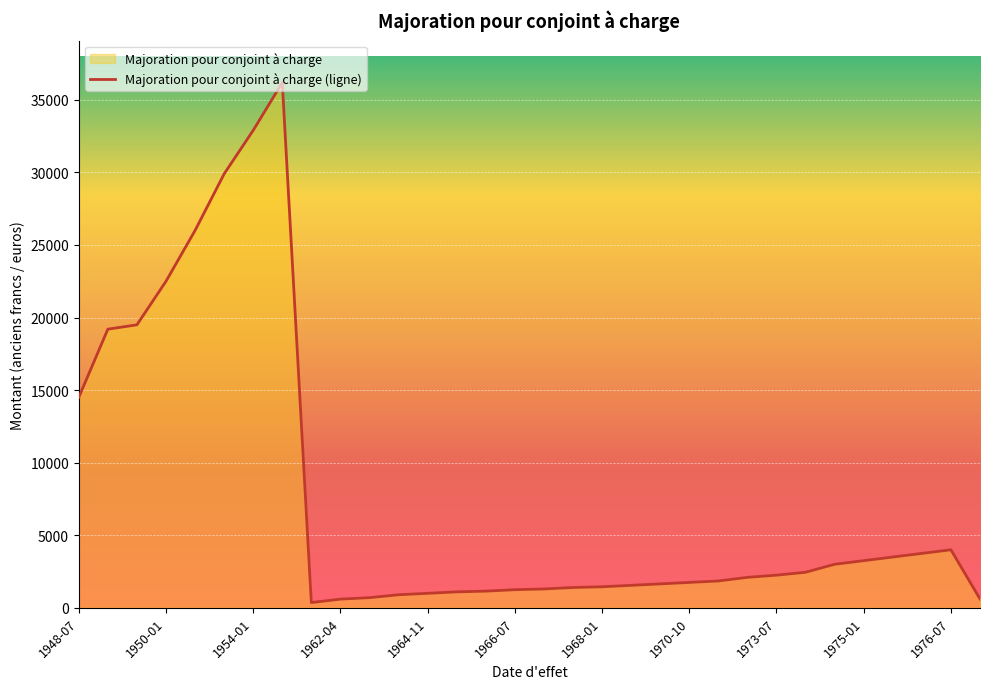

True or false: the data shows 2450.0 at 1974-01-01.

True